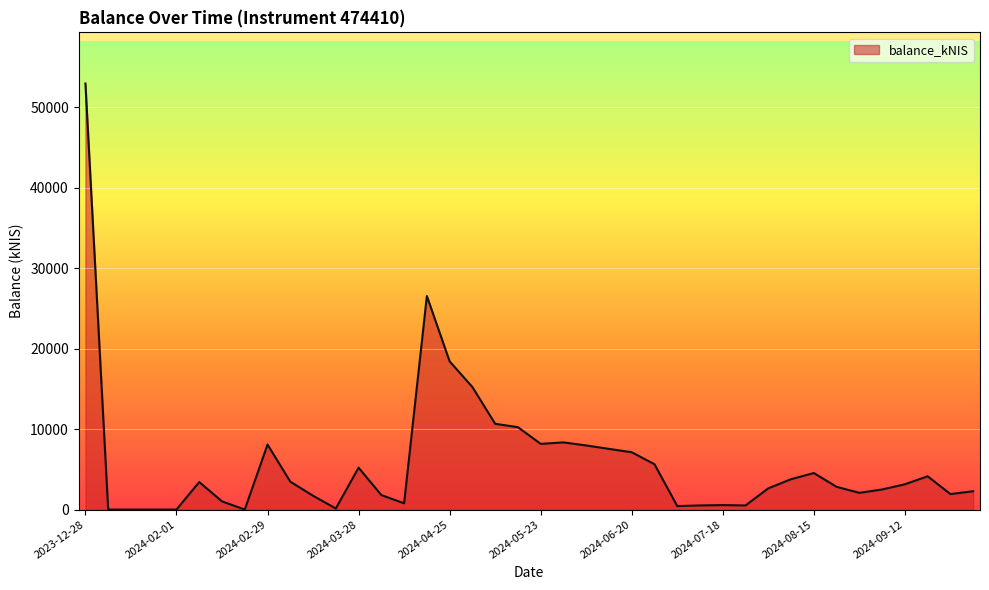

What is the difference between the maximum and minimum values?

52934.9